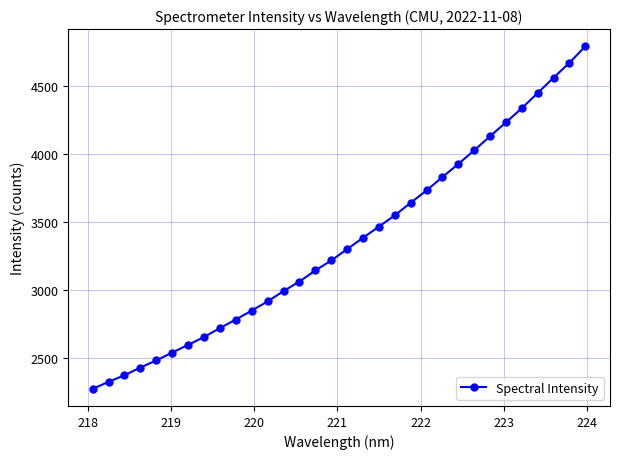

What is the average value?

3356.2